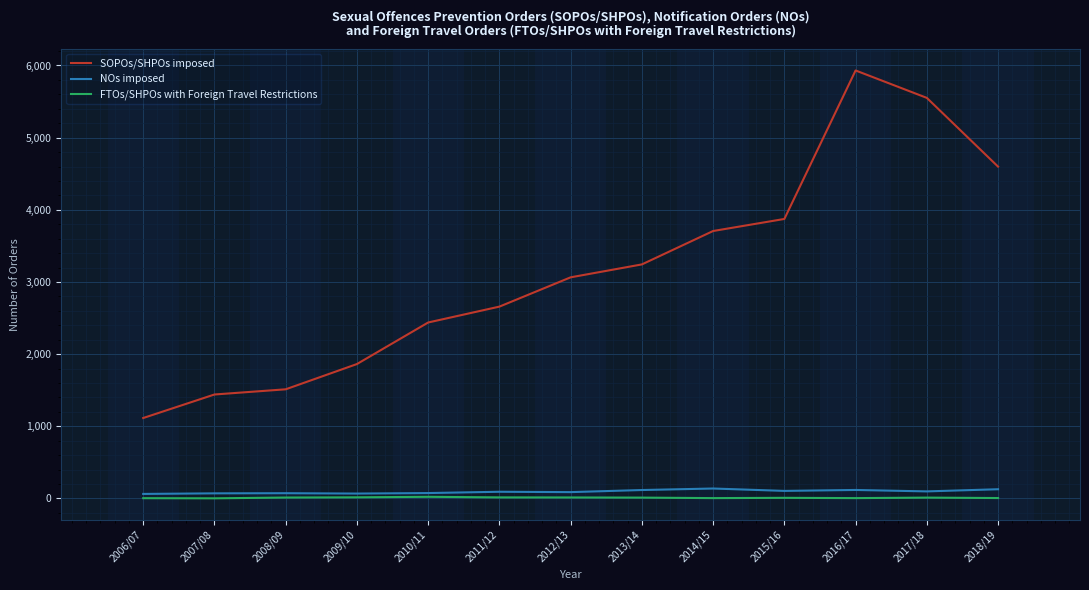

How many interior local peaks does the SOPOs/SHPOs imposed series have?

1